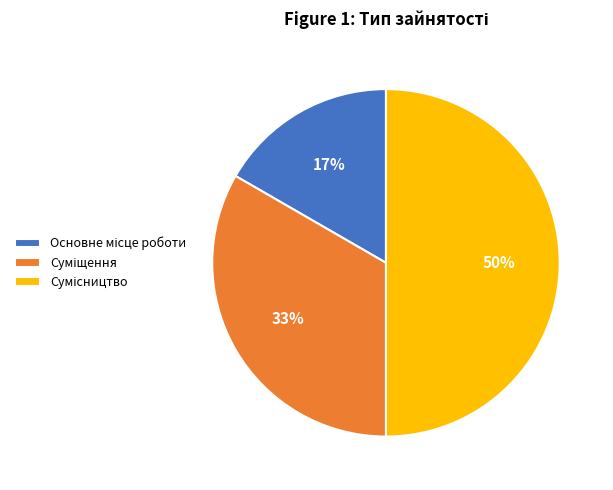

How many segments does this pie chart have?

3